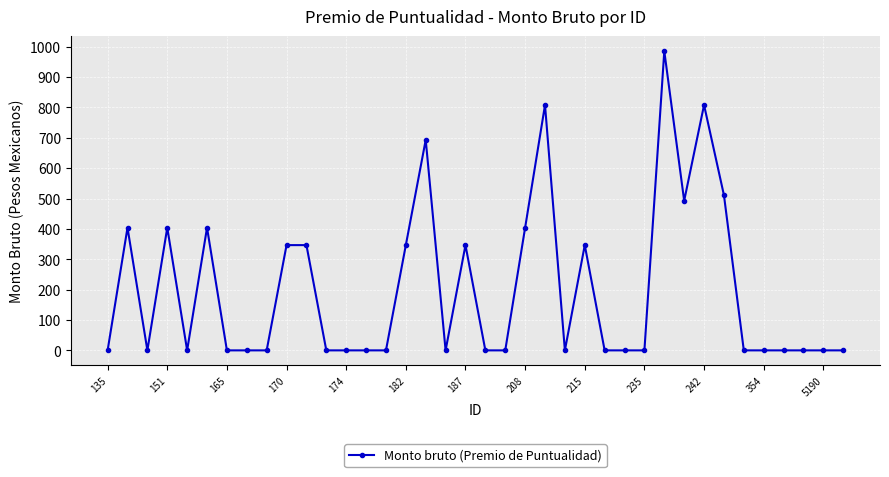

What is the maximum value shown in the chart?

985.6